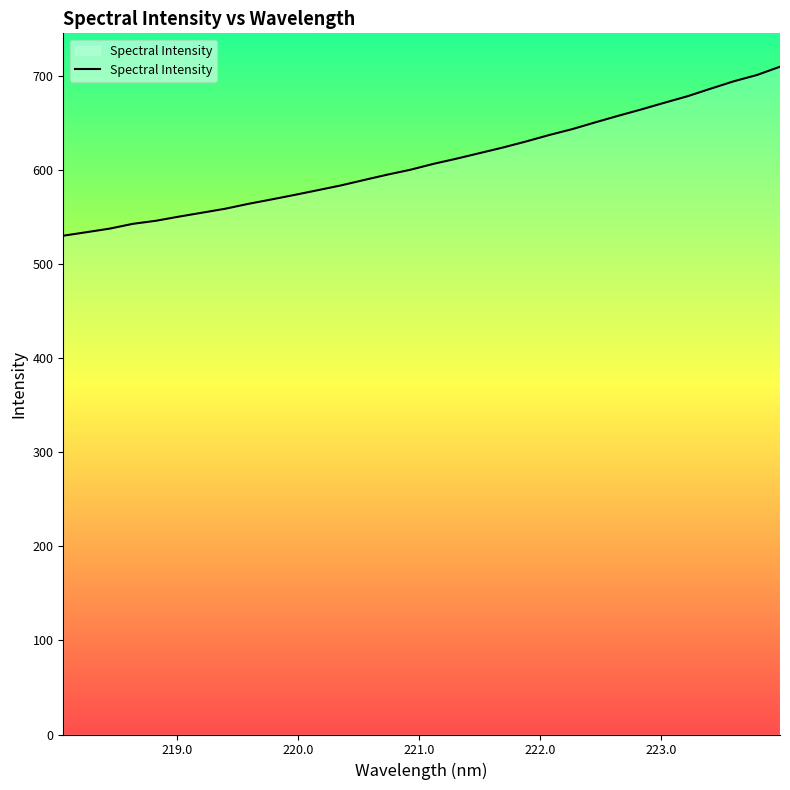

What is the difference between the maximum and minimum values?

179.6